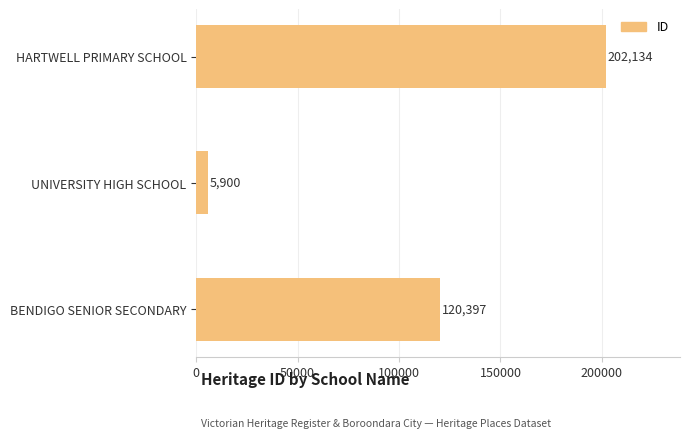

How many bars are there in total?

3